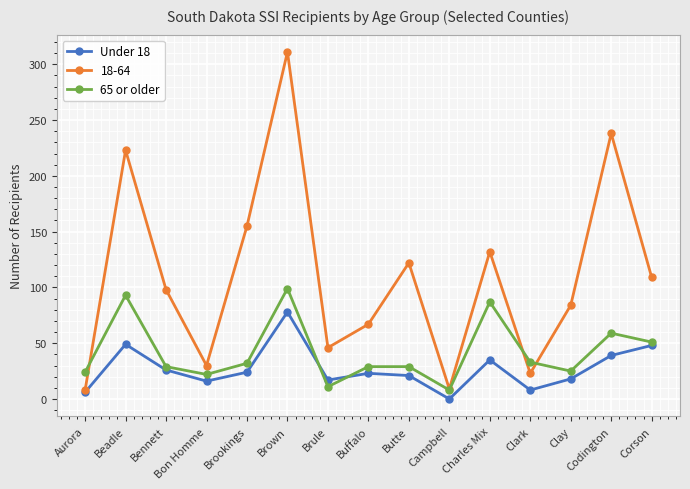

The 65 or older series shows 52 at Charles Mix. True or false?

False